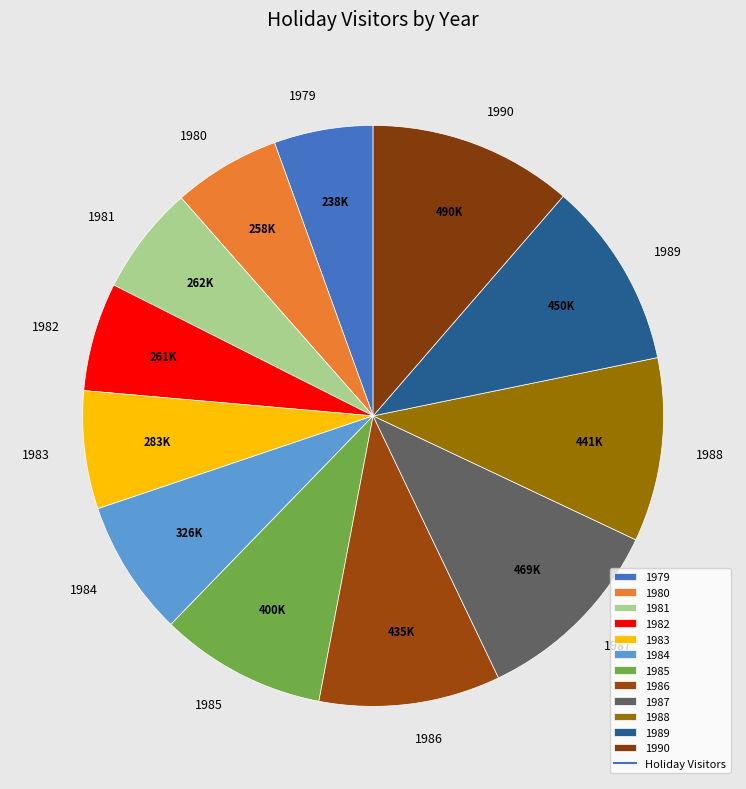

Count the number of slices in the pie.

12